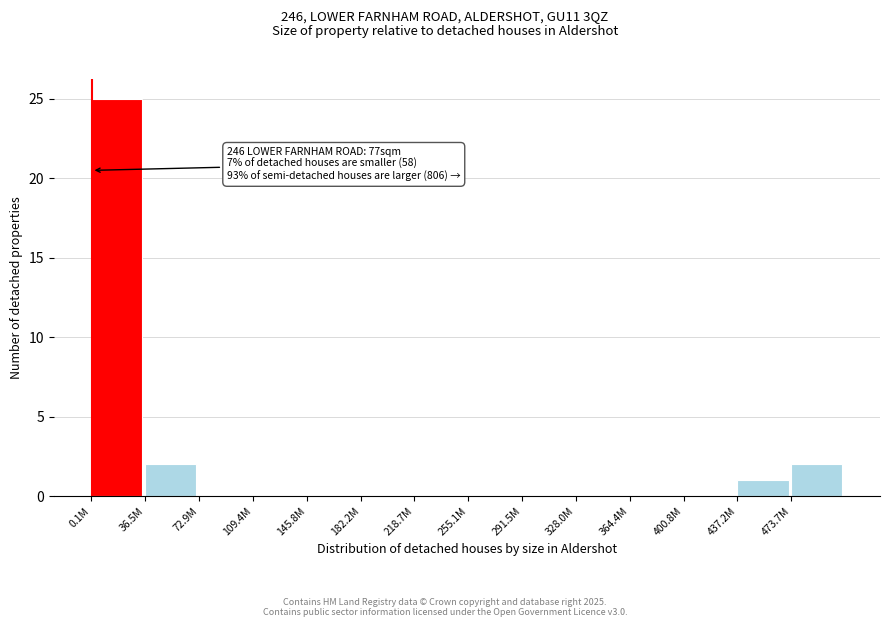

Reading right to left, extract all data points from this chart.

473.7M=2	437.2M=1	400.8M=0	364.4M=0	328.0M=0	291.5M=0	255.1M=0	218.7M=0	182.2M=0	145.8M=0	109.4M=0	72.9M=0	36.5M=2	0.1M=25